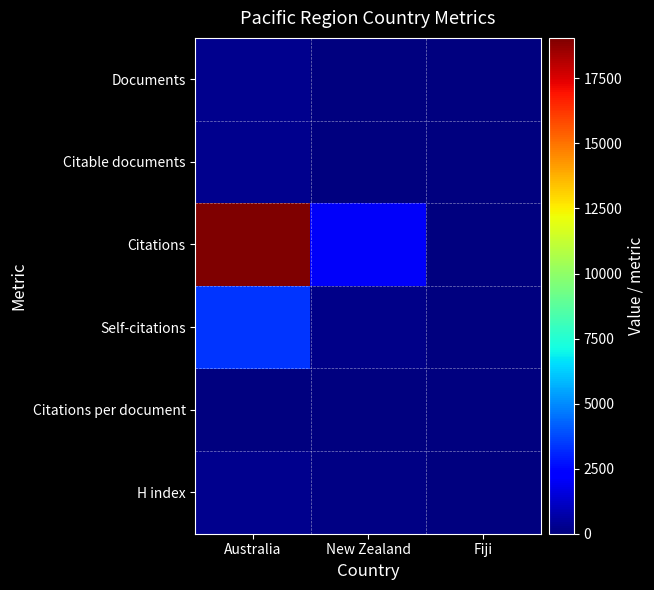

Which series has the largest range (max minus min)?

Citations